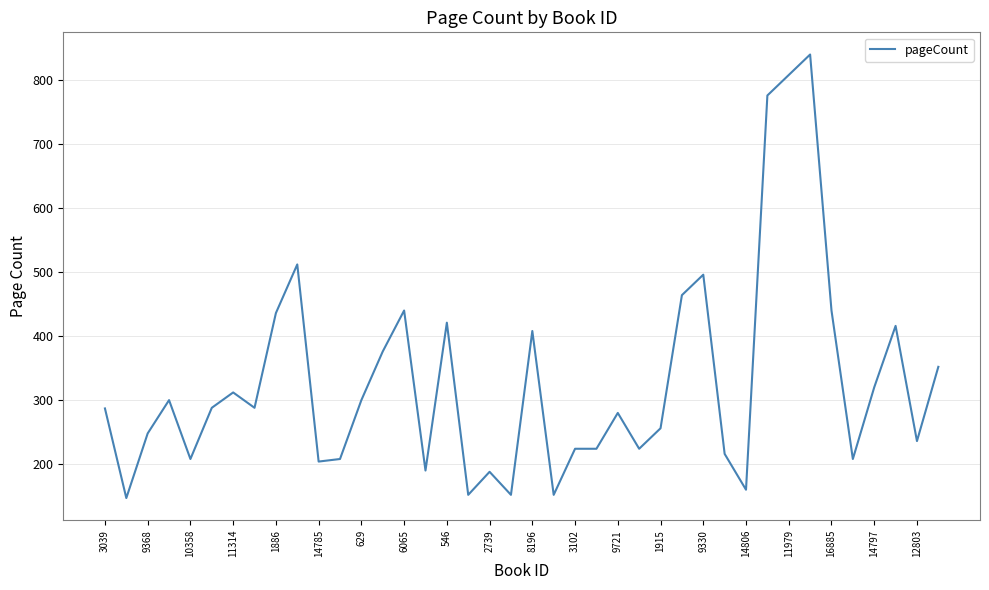

What is the minimum value shown in the chart?

147